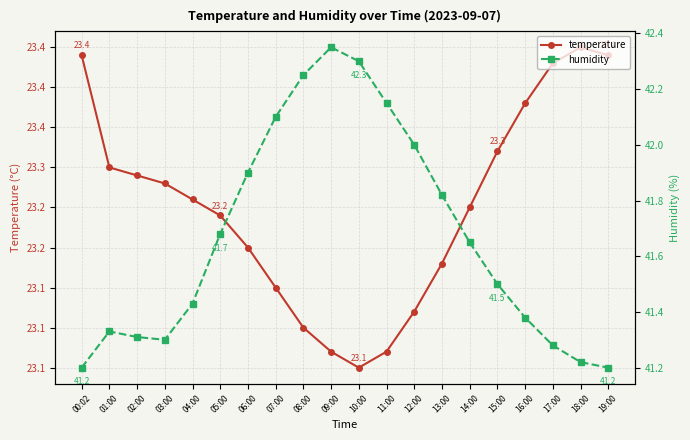

What is the sum of the temperature values at 16:00 and 10:00?

46.4